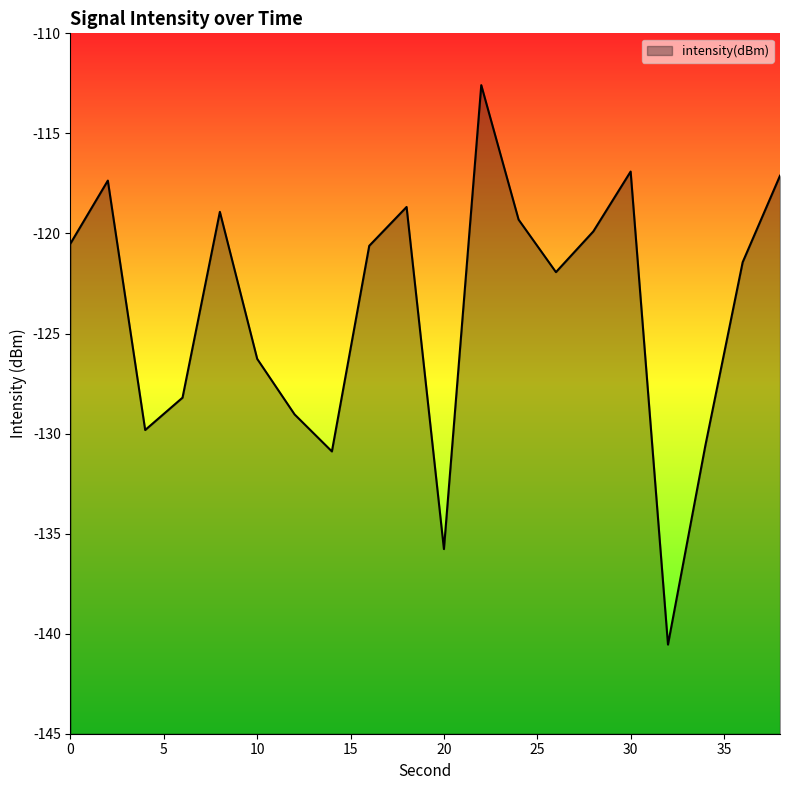

How many distinct data groups are displayed?

1